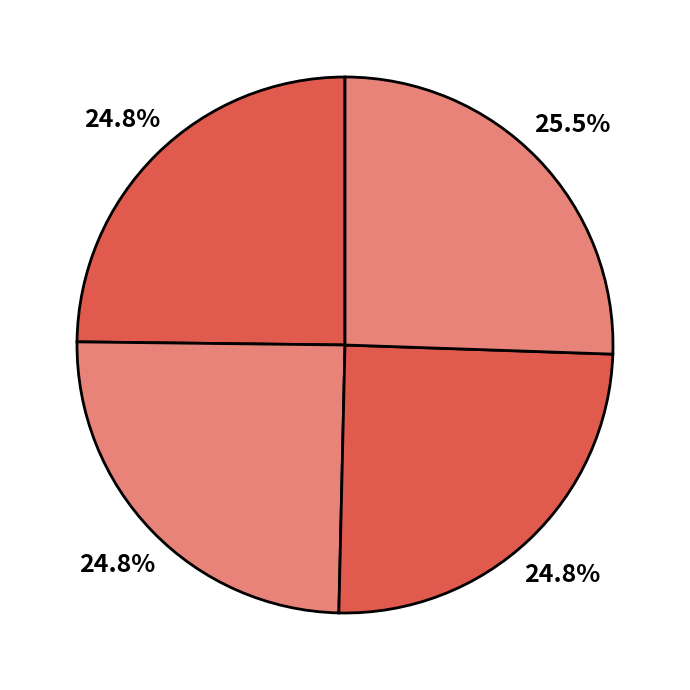

How many slices are in this pie chart?

4